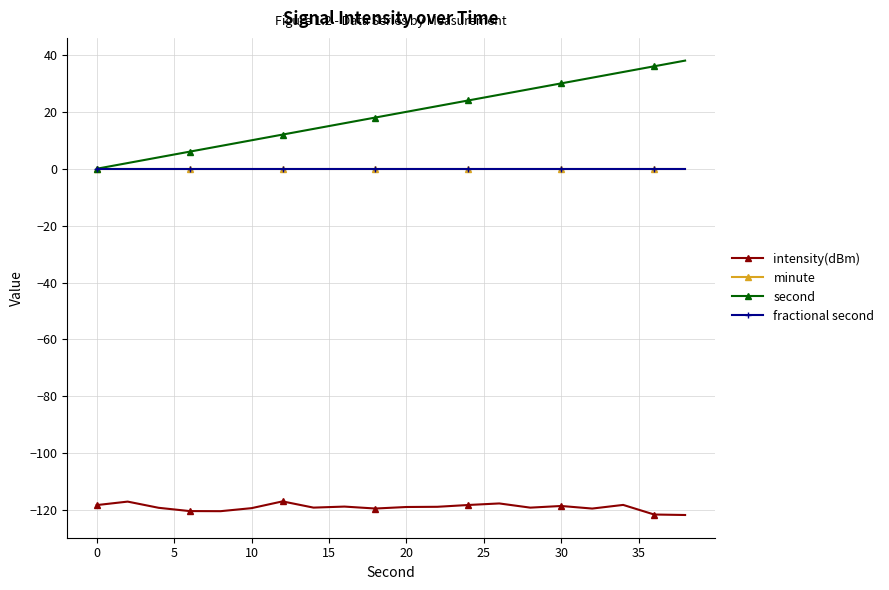

Does the chart have visible grid lines?

Yes